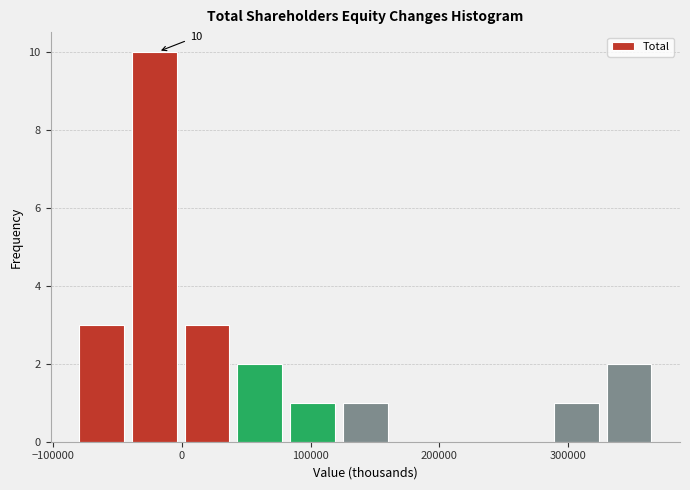

Which range on the x-axis has the tallest bar?

-40000 to 0